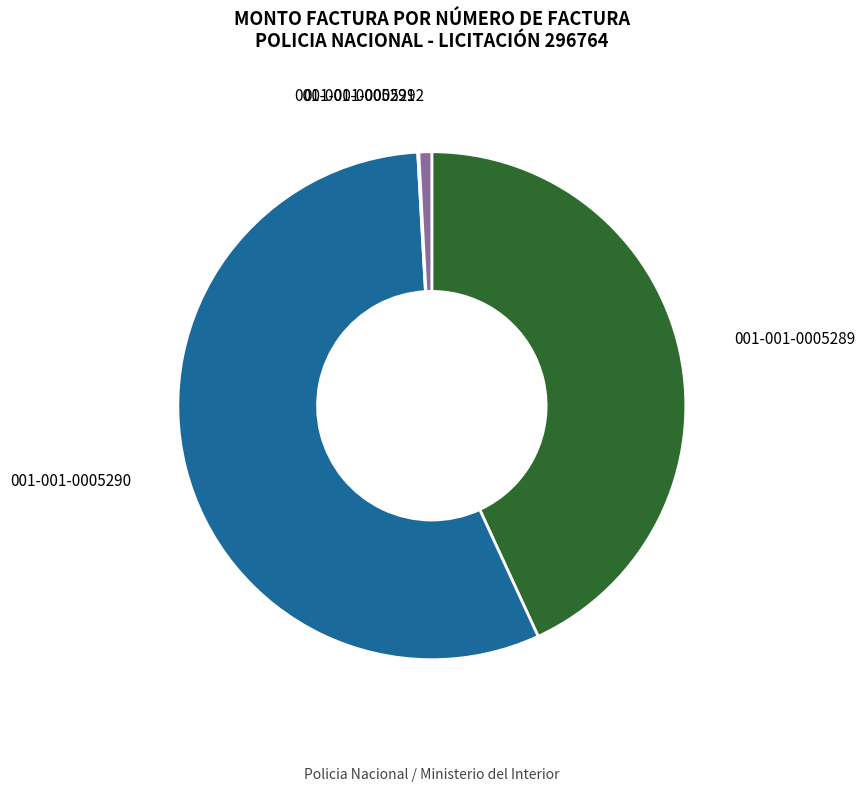

Is it true that 001-001-0005290 is 71% of the pie?

False